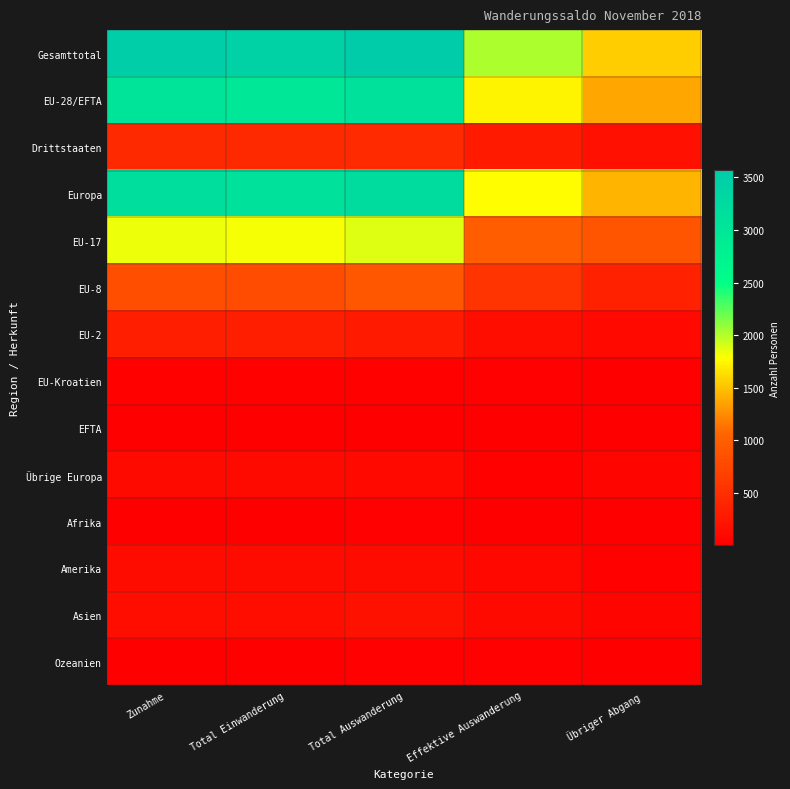

Reading left to right, list all the values displayed in this chart.

Gesamttotal: Zunahme=3507	Total Einwanderung=3418	Total Auswanderung=3571	Effektive Auswanderung=2020	Übriger Abgang=1551
EU-28/EFTA: Zunahme=3060	Total Einwanderung=2982	Total Auswanderung=3111	Effektive Auswanderung=1738	Übriger Abgang=1373
Drittstaaten: Zunahme=447	Total Einwanderung=436	Total Auswanderung=460	Effektive Auswanderung=282	Übriger Abgang=178
Europa: Zunahme=3183	Total Einwanderung=3102	Total Auswanderung=3220	Effektive Auswanderung=1779	Übriger Abgang=1441
EU-17: Zunahme=1840	Total Einwanderung=1800	Total Auswanderung=1874	Effektive Auswanderung=984	Übriger Abgang=890
EU-8: Zunahme=833	Total Einwanderung=804	Total Auswanderung=910	Effektive Auswanderung=550	Übriger Abgang=360
EU-2: Zunahme=334	Total Einwanderung=325	Total Auswanderung=280	Effektive Auswanderung=168	Übriger Abgang=112
EU-Kroatien: Zunahme=40	Total Einwanderung=40	Total Auswanderung=37	Effektive Auswanderung=27	Übriger Abgang=10
EFTA: Zunahme=13	Total Einwanderung=13	Total Auswanderung=10	Effektive Auswanderung=9	Übriger Abgang=1
Übrige Europa: Zunahme=123	Total Einwanderung=120	Total Auswanderung=109	Effektive Auswanderung=41	Übriger Abgang=68
Afrika: Zunahme=10	Total Einwanderung=10	Total Auswanderung=15	Effektive Auswanderung=11	Übriger Abgang=4
Amerika: Zunahme=135	Total Einwanderung=132	Total Auswanderung=137	Effektive Auswanderung=98	Übriger Abgang=39
Asien: Zunahme=167	Total Einwanderung=162	Total Auswanderung=183	Effektive Auswanderung=117	Übriger Abgang=66
Ozeanien: Zunahme=12	Total Einwanderung=12	Total Auswanderung=16	Effektive Auswanderung=15	Übriger Abgang=1